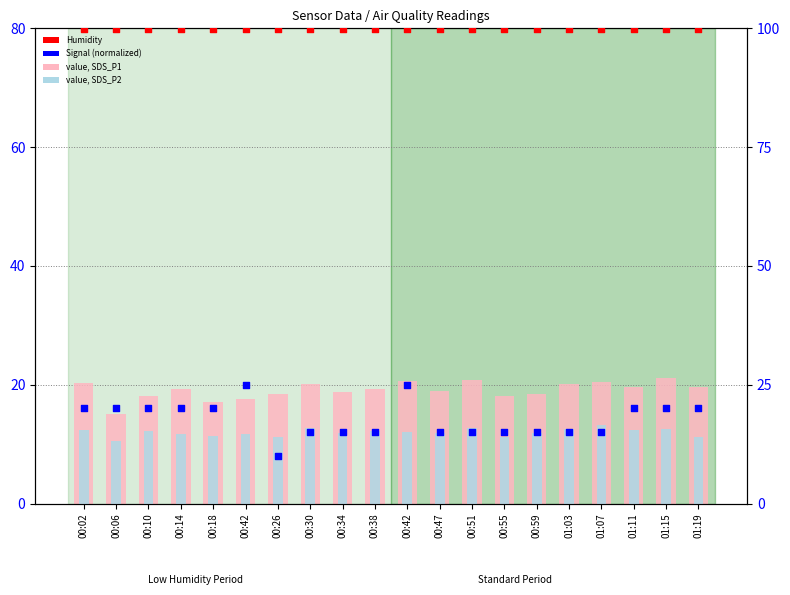

Which series has the largest total across all categories?

Humidity %